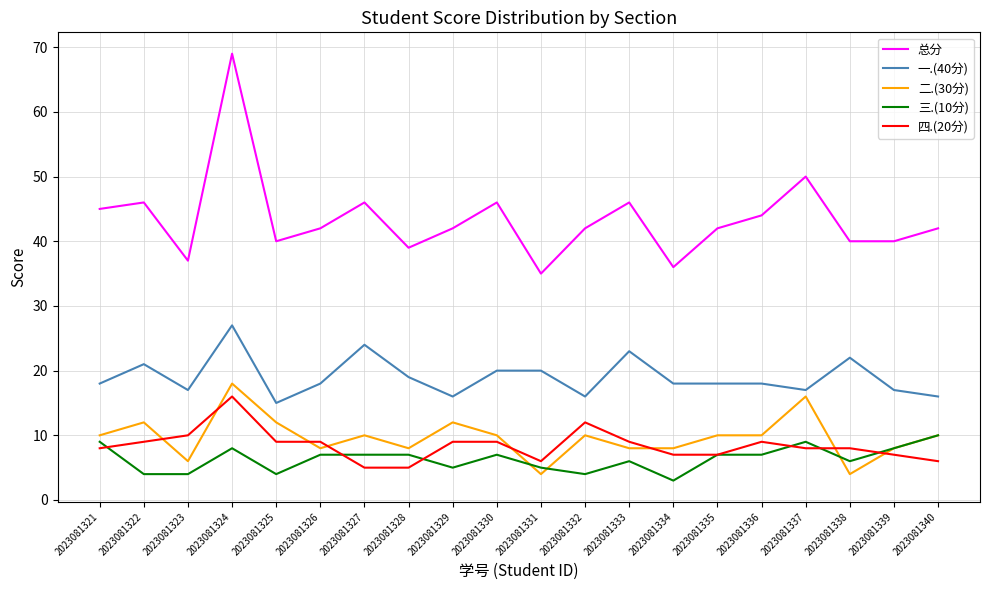

True or false: 一.(40分) and 二.(30分) intersect in this chart.

False